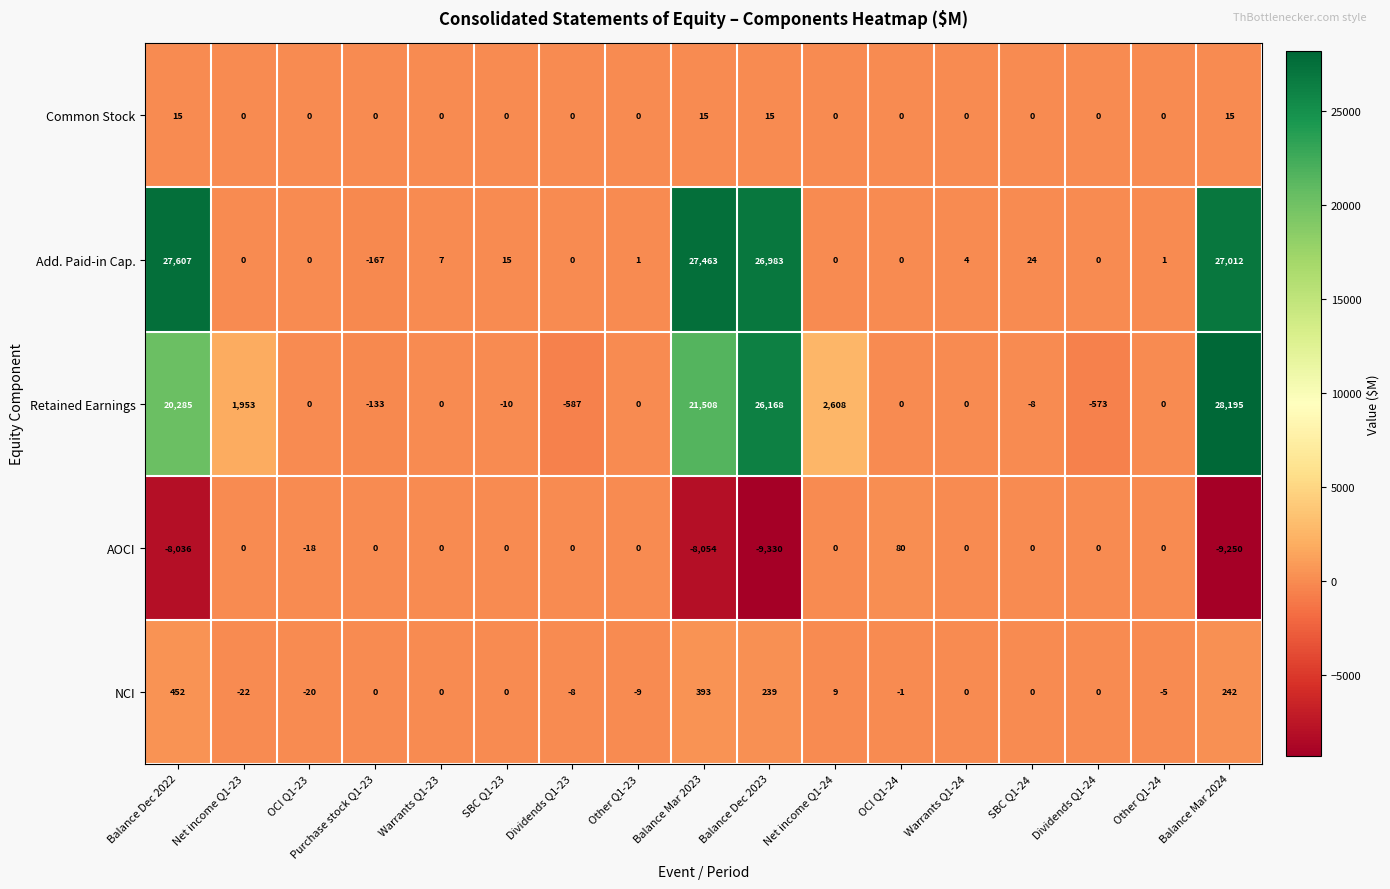

Between Balance Dec 2022 and OCI Q1-23, which series saw the biggest shift?

Add. Paid-in Cap.